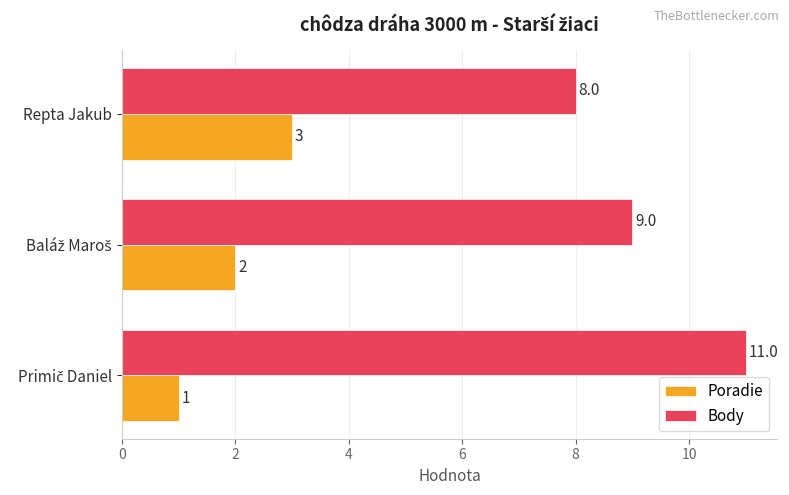

Which series has the largest range (max minus min)?

Body